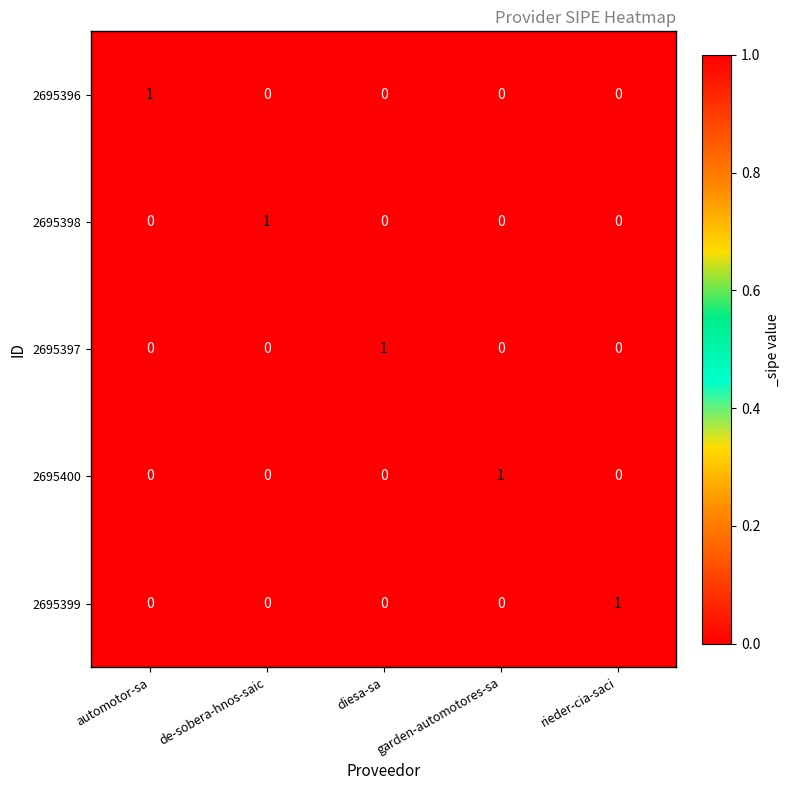

At how many categories does at least one series exceed 0?

5